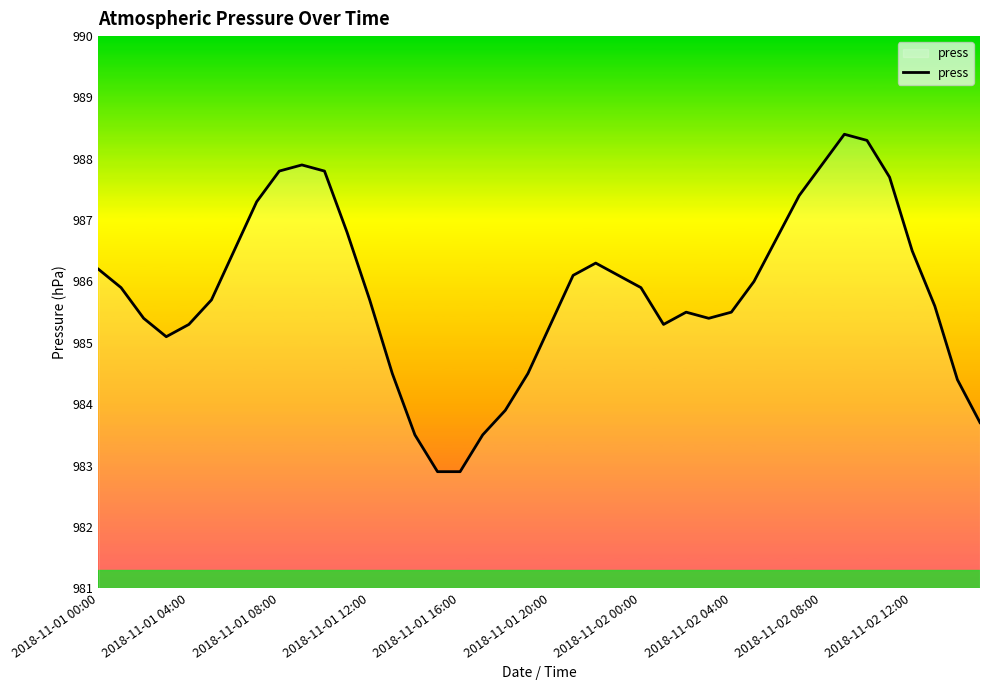

What is the difference between the maximum and minimum values?

5.5